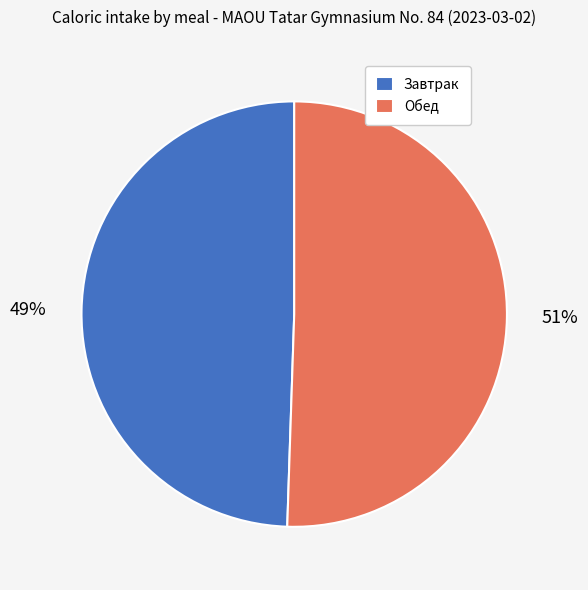

True or false: Завтрак accounts for 49% of the total.

True